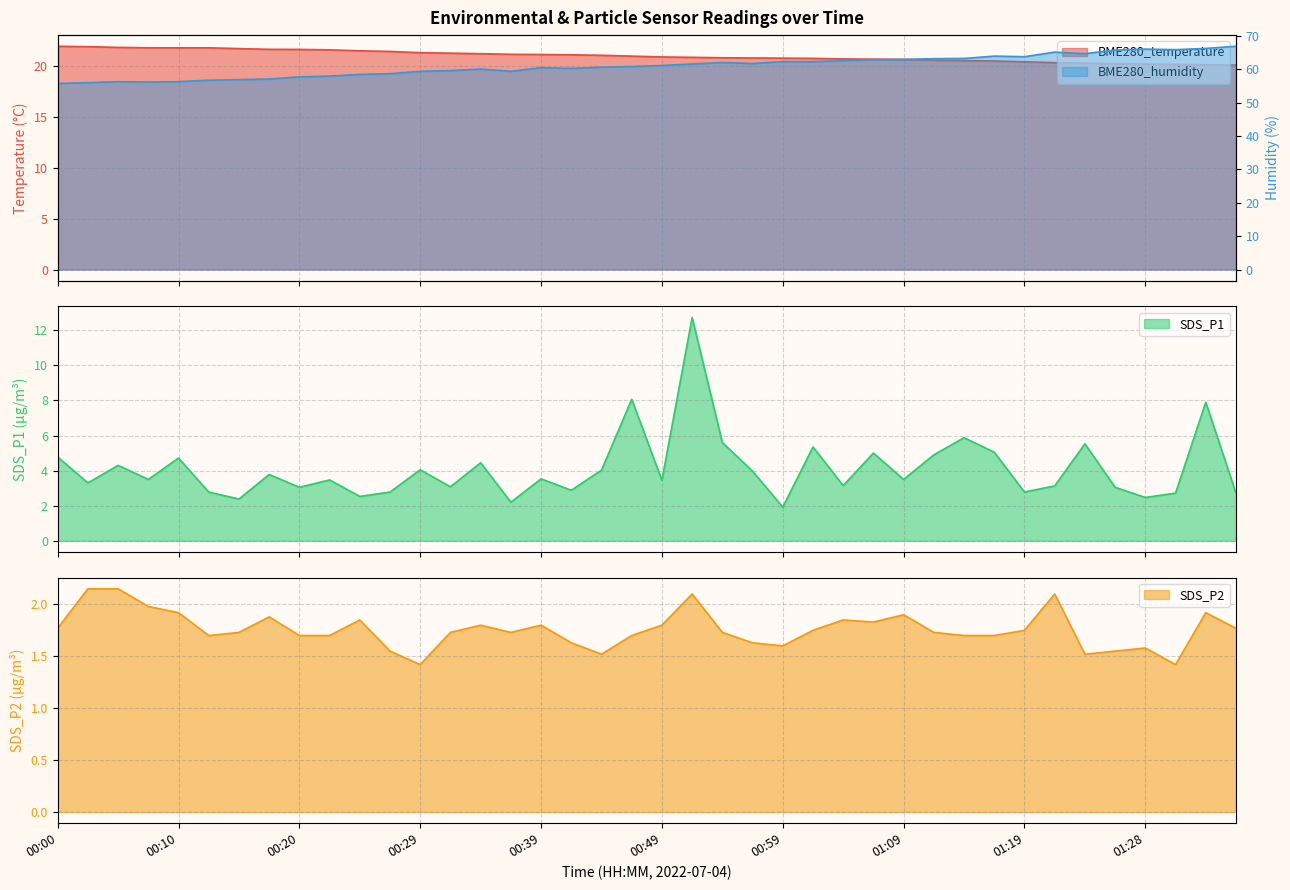

Which series has the largest range (max minus min)?

BME280_humidity